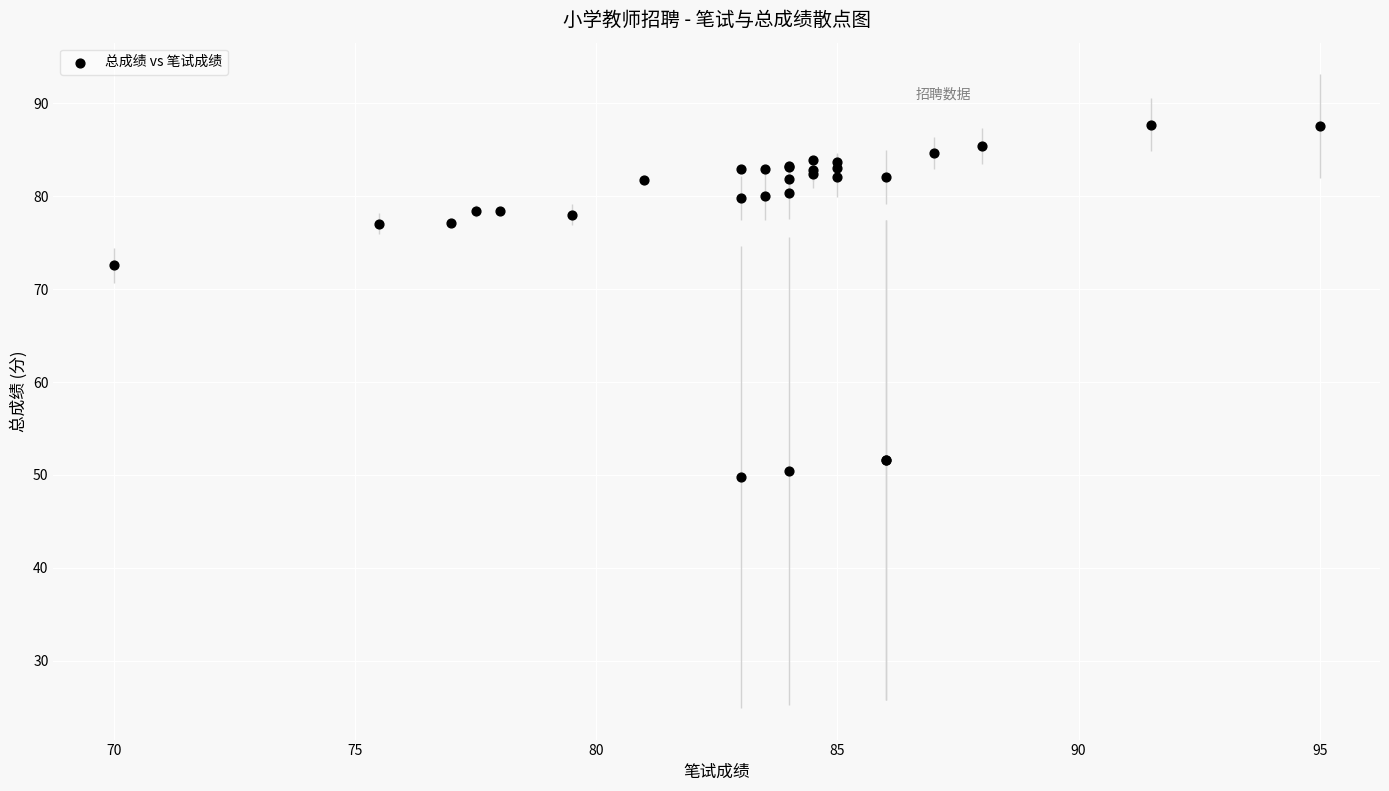

What Y value in the scatter plot is closest to 68?

72.6